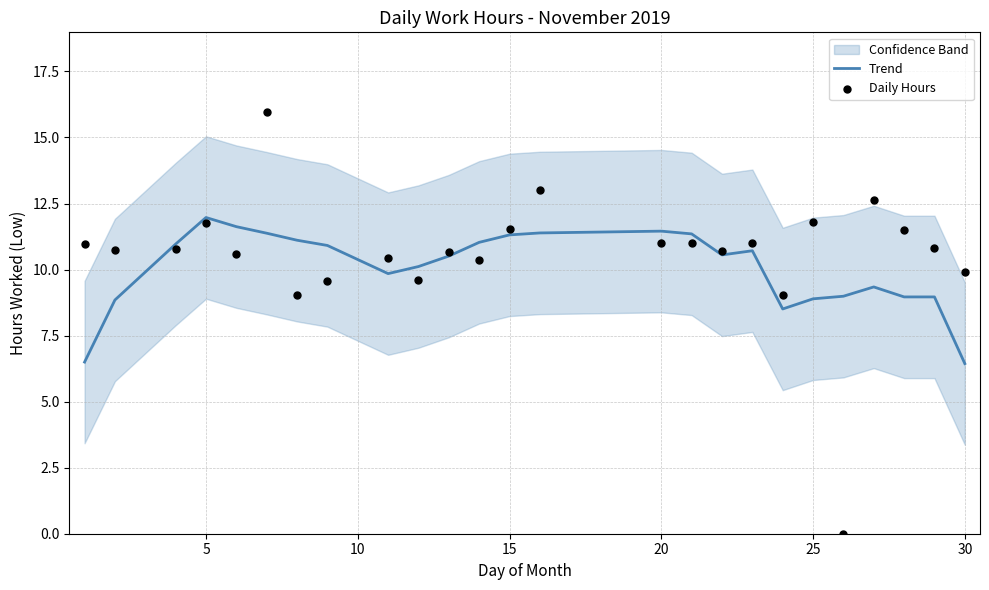

Which series has the largest Y range (max minus min)?

Daily Hours